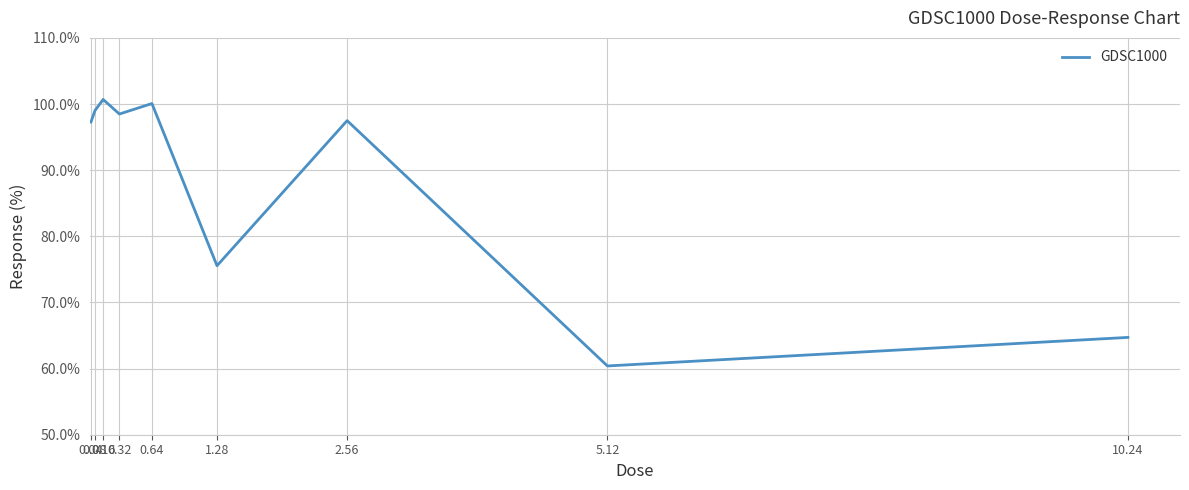

At which label does the data first exceed 97?

0.04